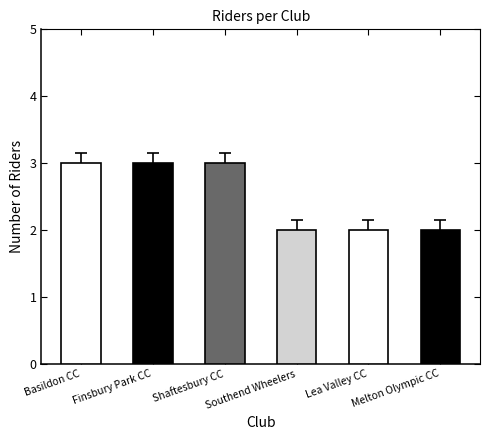

What is the ratio of the value at Finsbury Park CC to the value at Melton Olympic CC?

1.5